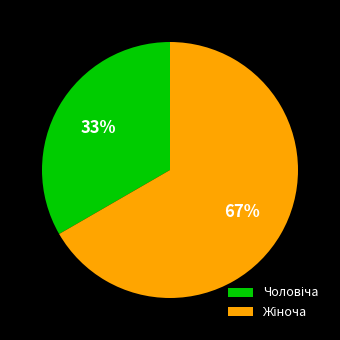

To the nearest percent, what is the average slice percentage?

50%